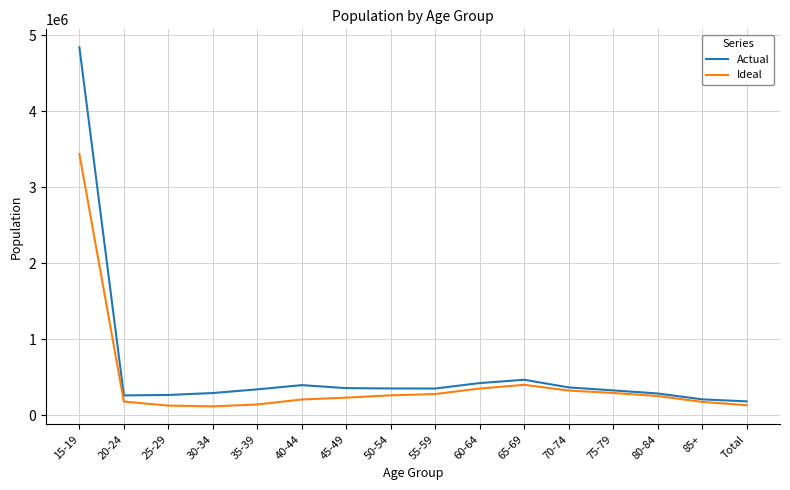

The value of Actual at 70-74 is 593753. True or false?

False